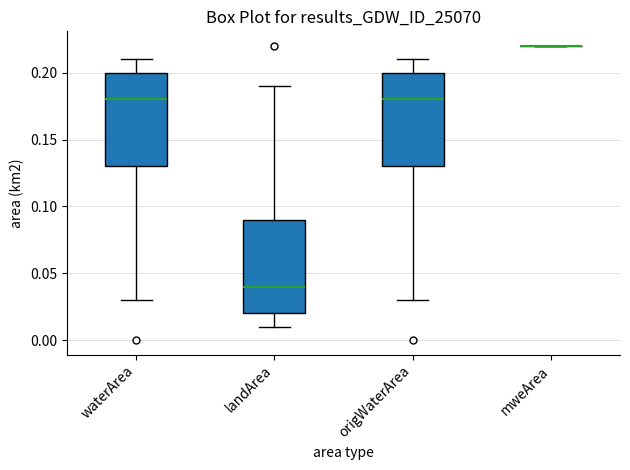

Reading left to right, transcribe this box plot: for each box, give where its median line is, the range the box spans, and where its two whiskers end, as read against the y-axis. The values are not printed on the chart, so give them approximately, as read against the axis.

waterArea: median 0.18, box 0.13 to 0.20, whiskers 0.03 to 0.21
landArea: median 0.04, box 0.02 to 0.09, whiskers 0.01 to 0.19
origWaterArea: median 0.18, box 0.13 to 0.20, whiskers 0.03 to 0.21
mweArea: box collapsed to a line at 0.22, whiskers 0.22 to 0.22